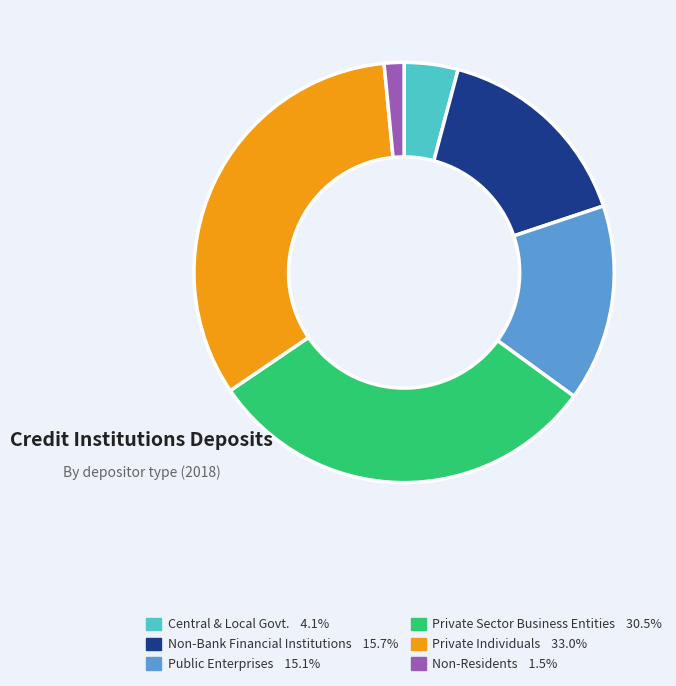

How many slices are in this pie chart?

6